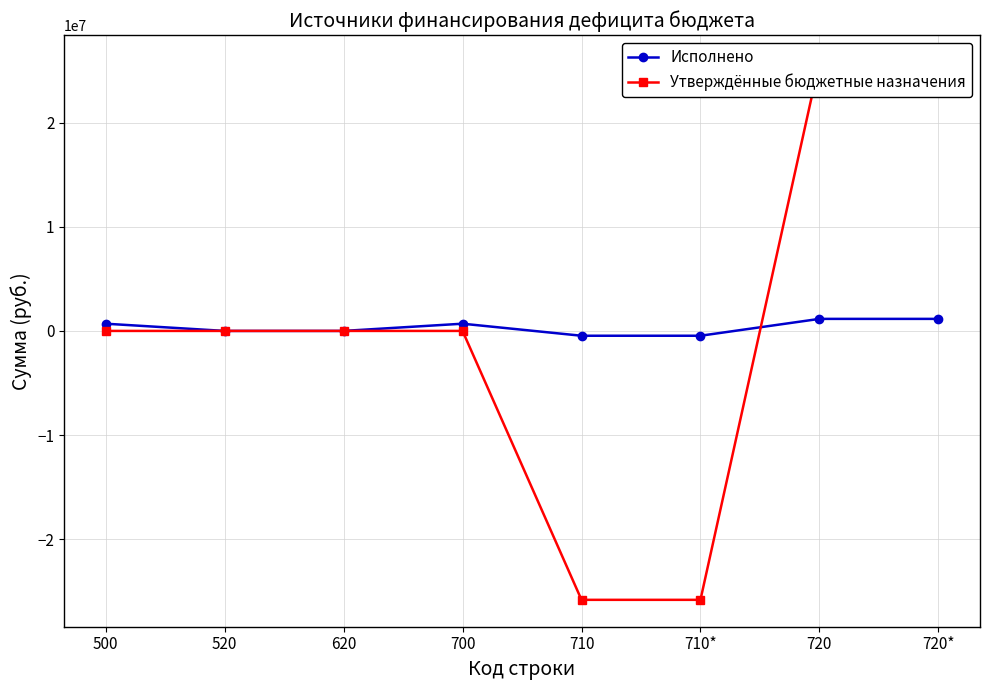

Where is Утверждённые бюджетные назначения nearest to the value 0?

500